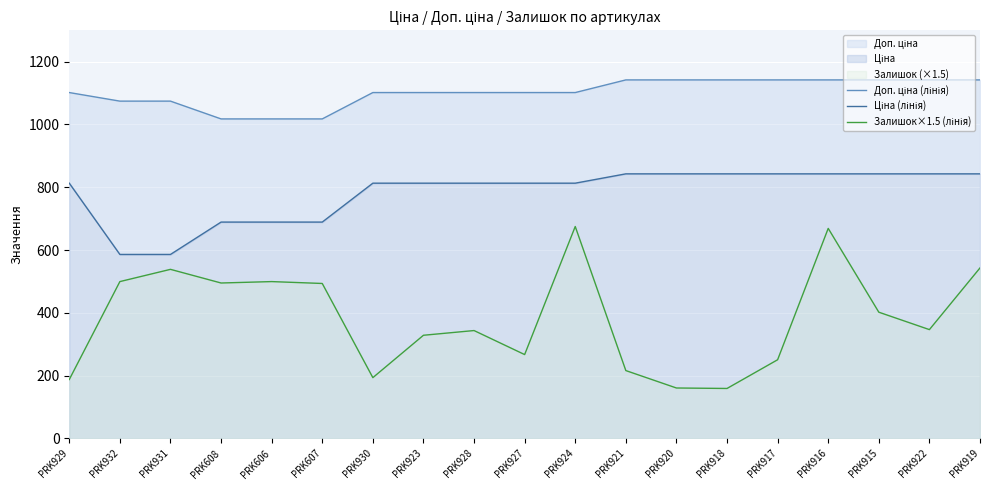

What is the average value of the Залишок×1.5 (лінія) series?

382.5